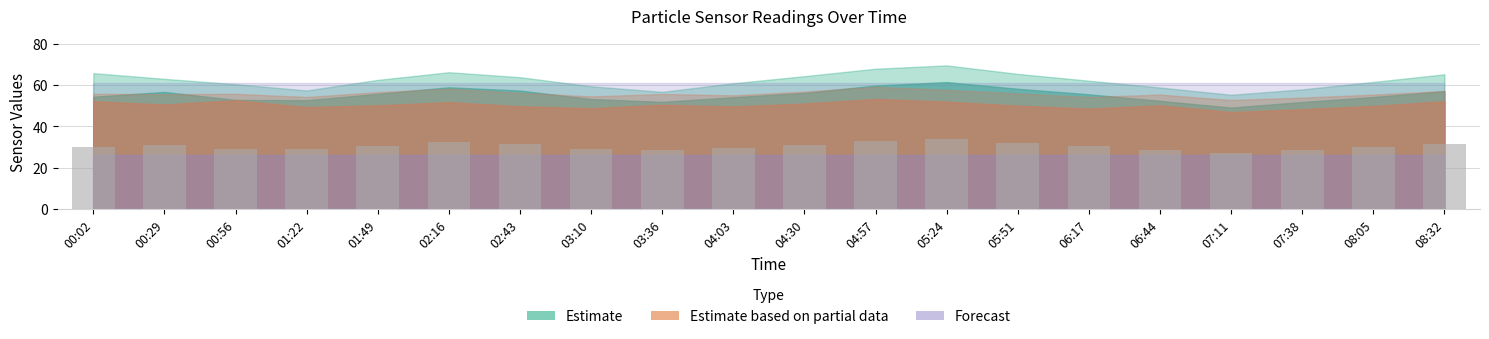

What is the difference between the maximum and second lowest values?

5.3